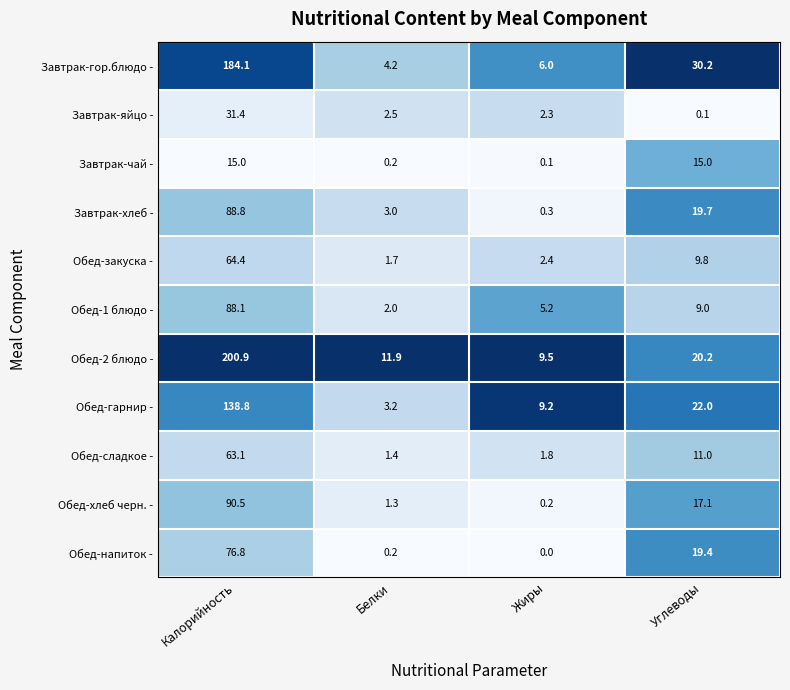

The Обед-сладкое - series shows 63.1 at Калорийность. True or false?

True